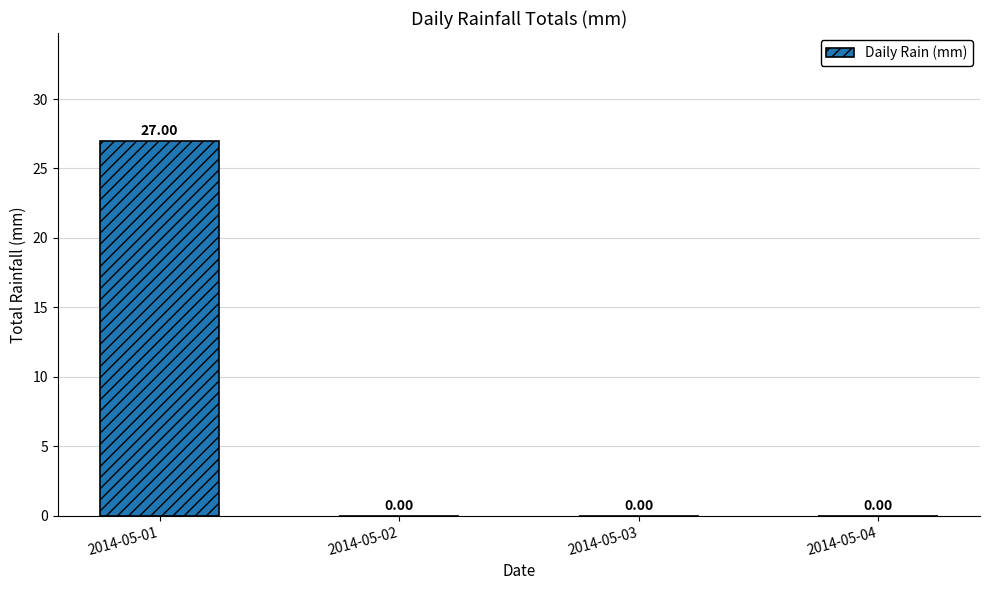

Which has a higher value, 2014-05-04 or 2014-05-01?

2014-05-01